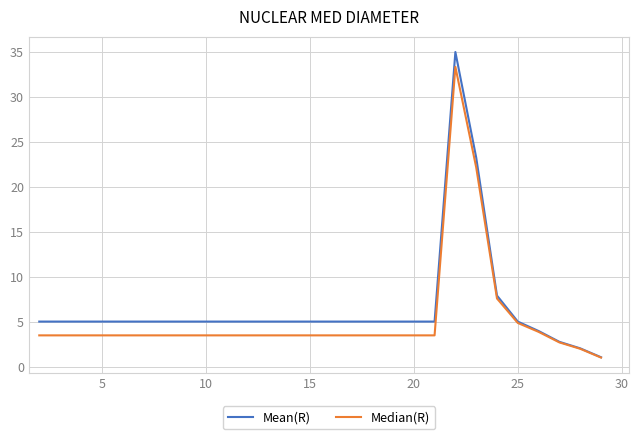

Rank the series by their maximum value, from lowest to highest.

Median(R), Mean(R)